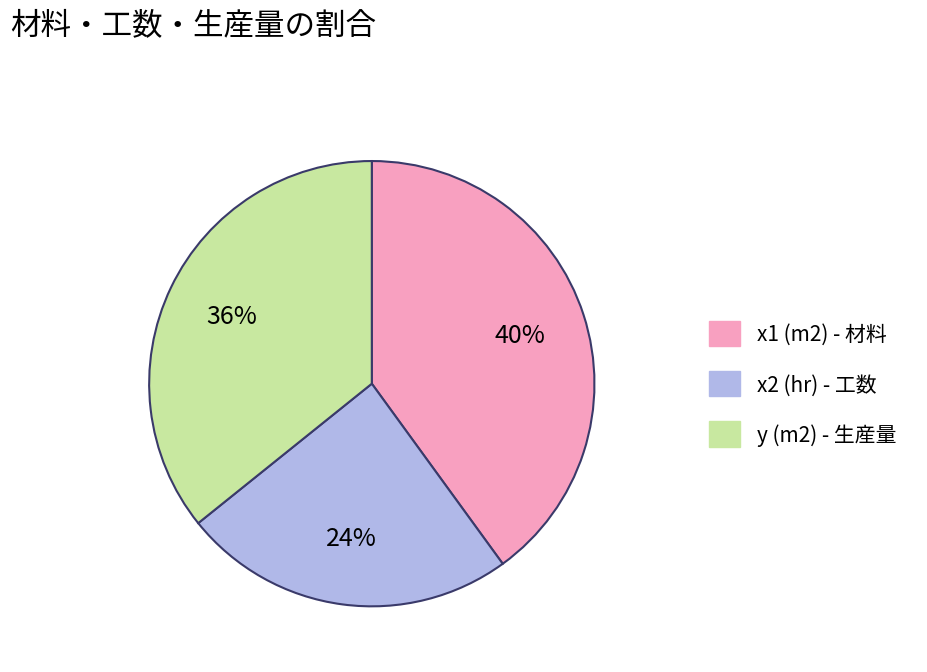

Combined, do x2 (hr) - 工数 and y (m2) - 生産量 account for over 50%?

Yes